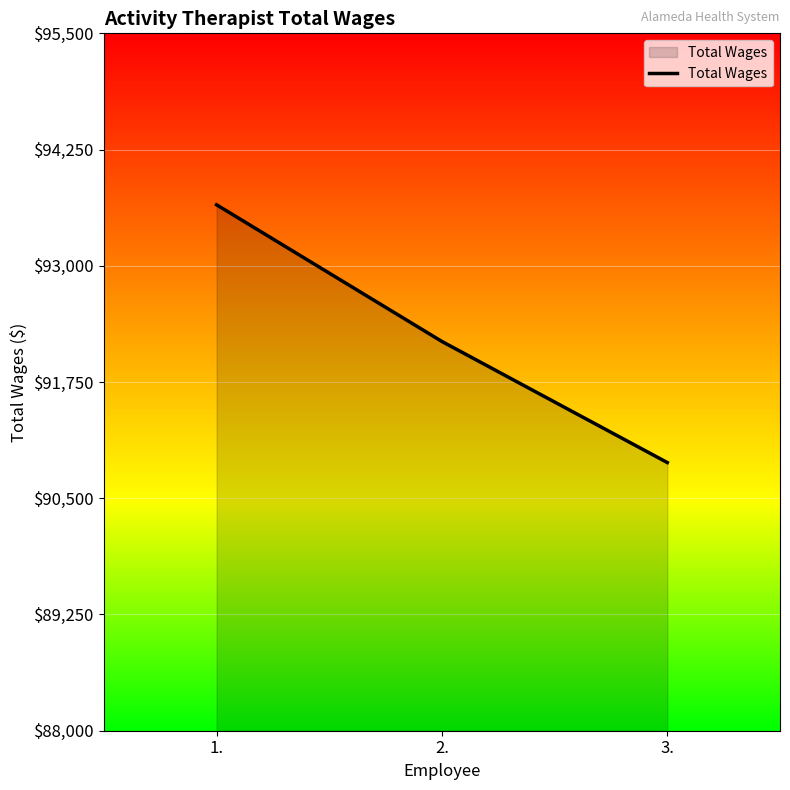

List the labels in order of value, largest first.

1., 2., 3.